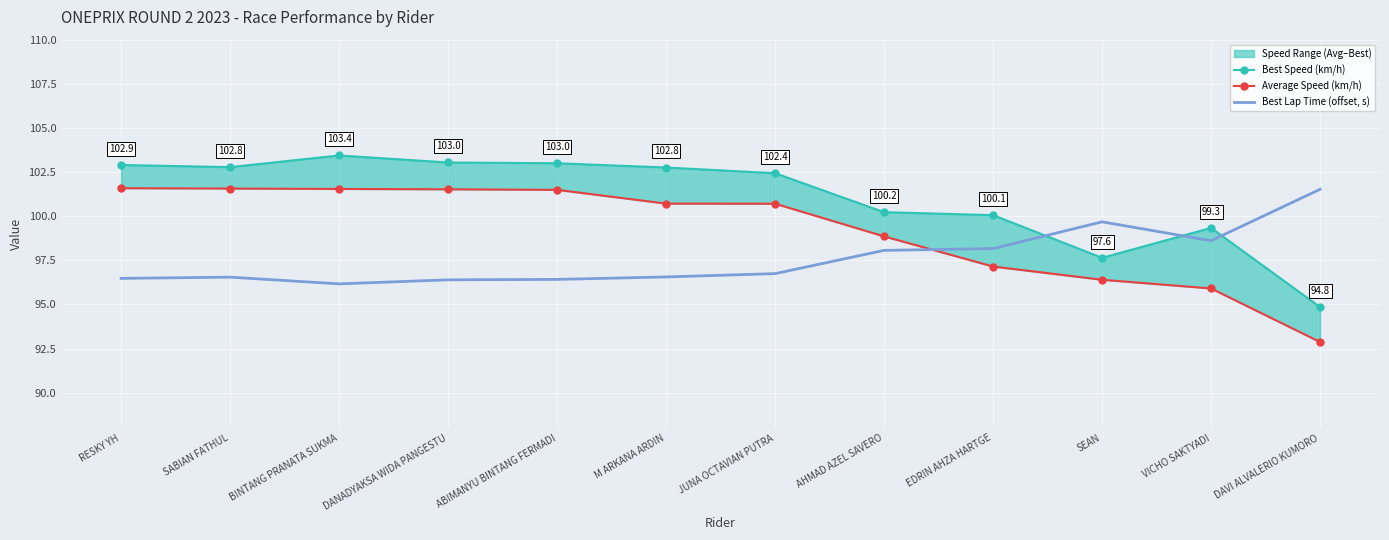

What is the label of the 10th point from the left?

SEAN